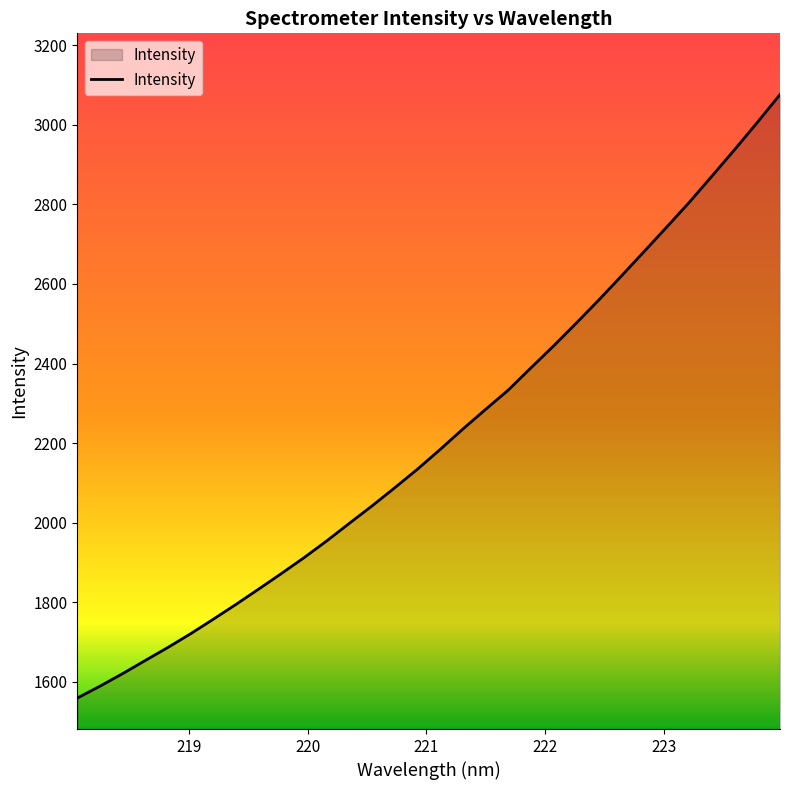

What is the difference between the maximum and minimum values?

1516.9